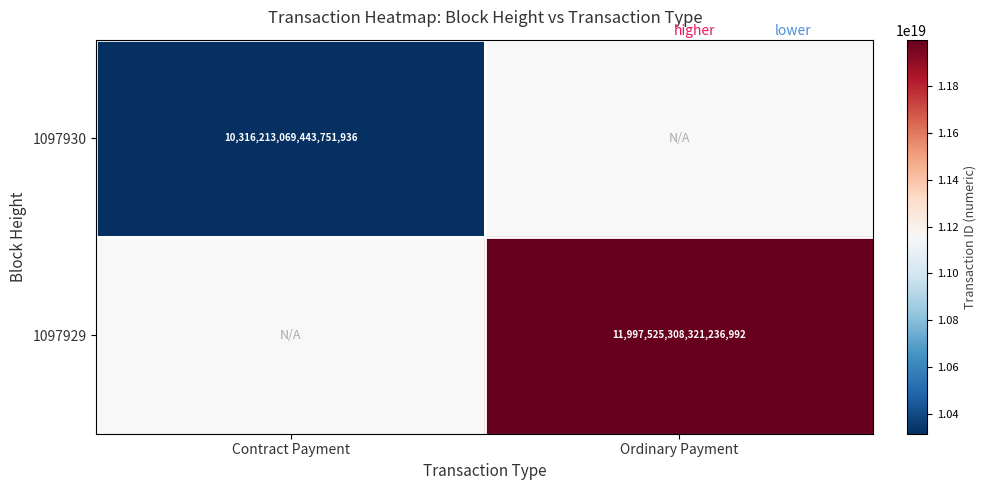

Which has a higher value, Contract Payment or Ordinary Payment?

Ordinary Payment